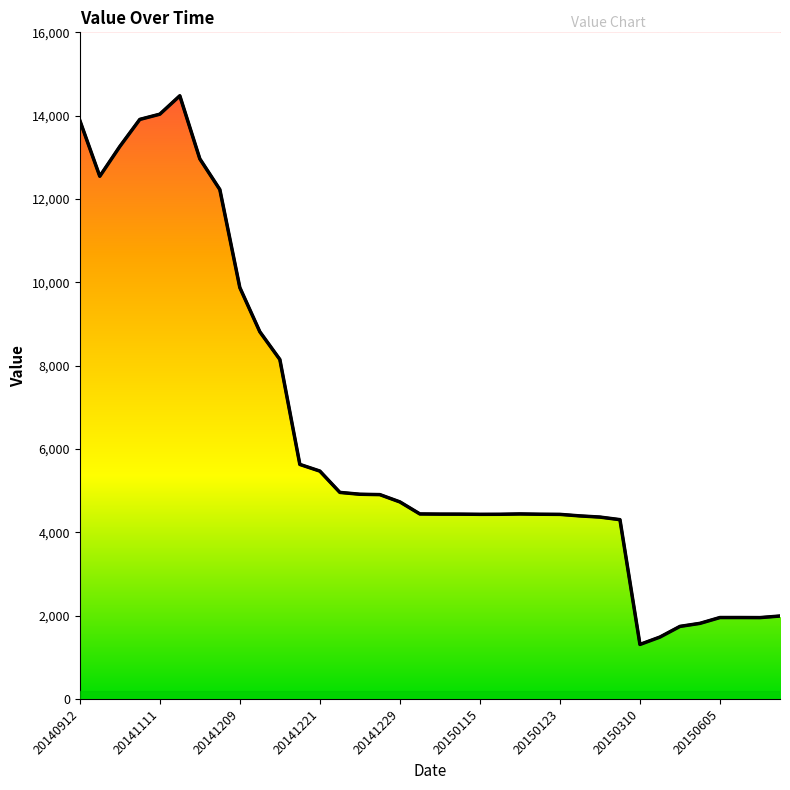

At which category does the data reach its first local valley?

20141024